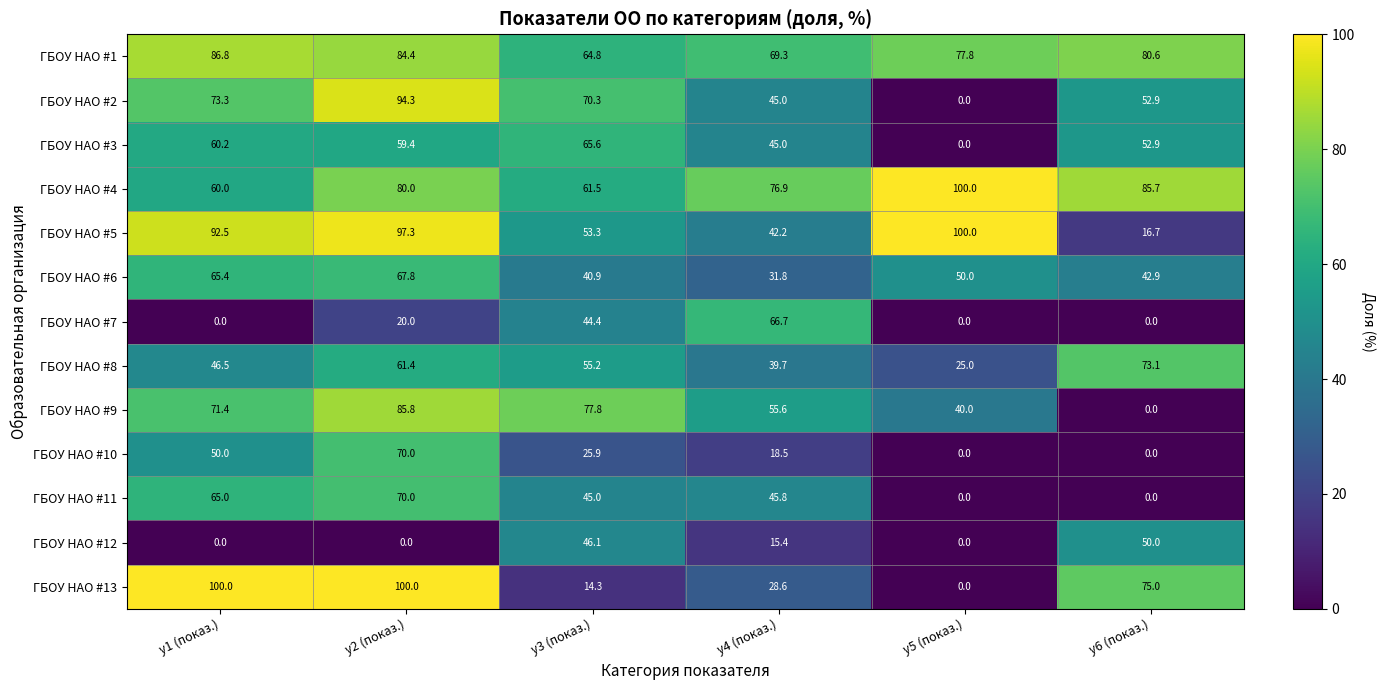

What is the lowest value of the ГБОУ НАО #5 series?

16.7